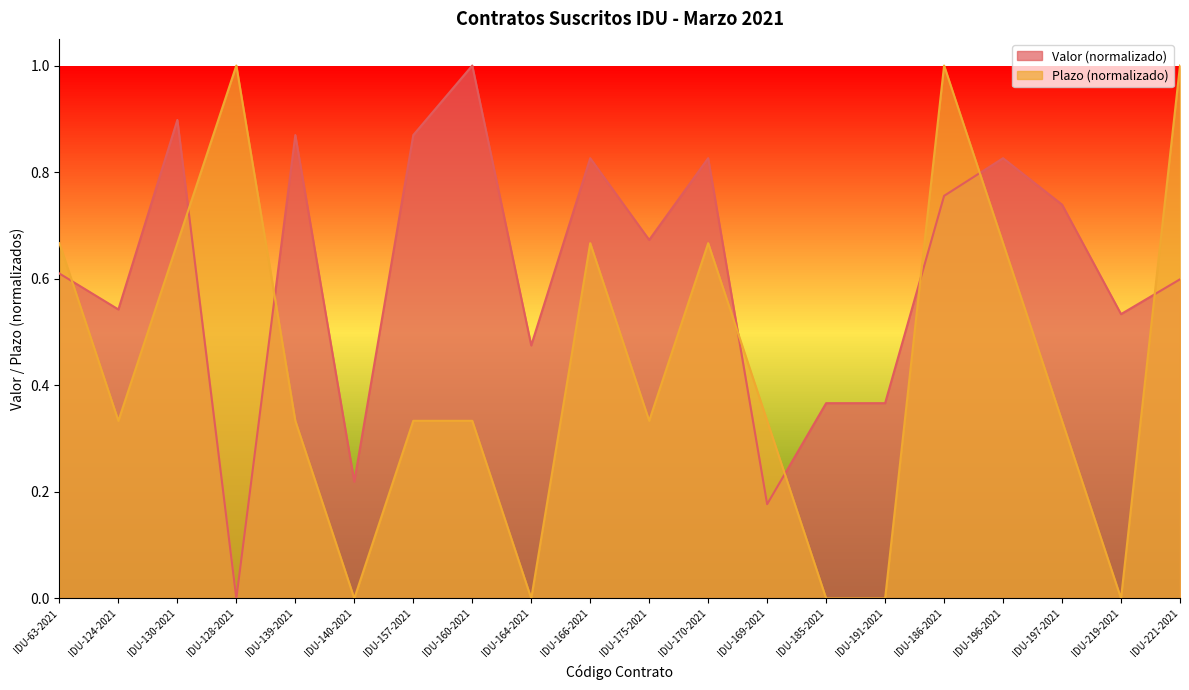

Rank the series by their average value, from lowest to highest.

Plazo (normalizado), Valor (normalizado)